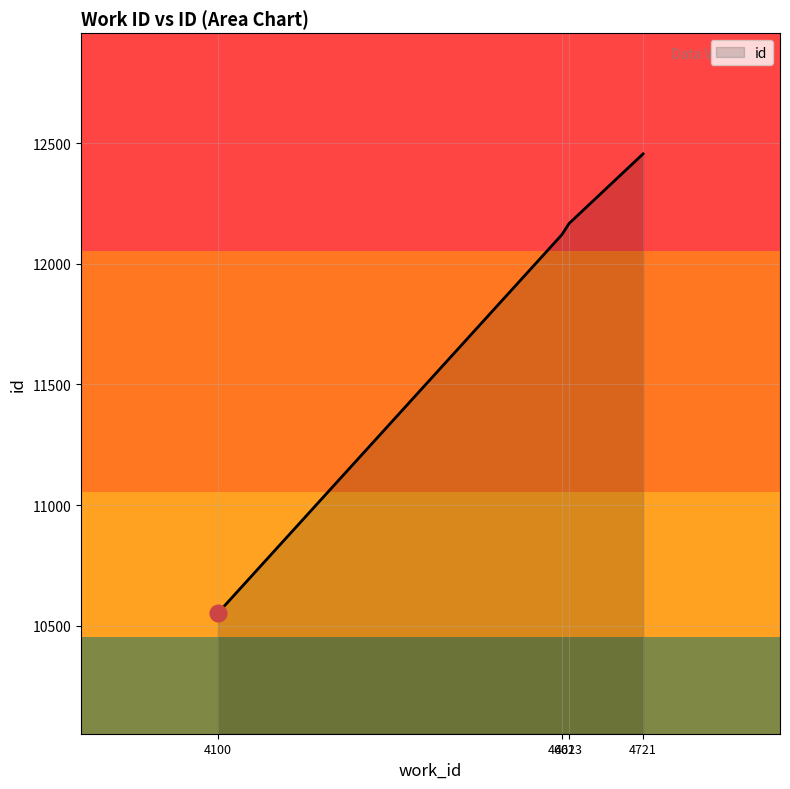

What is the maximum value shown in the chart?

12455.0